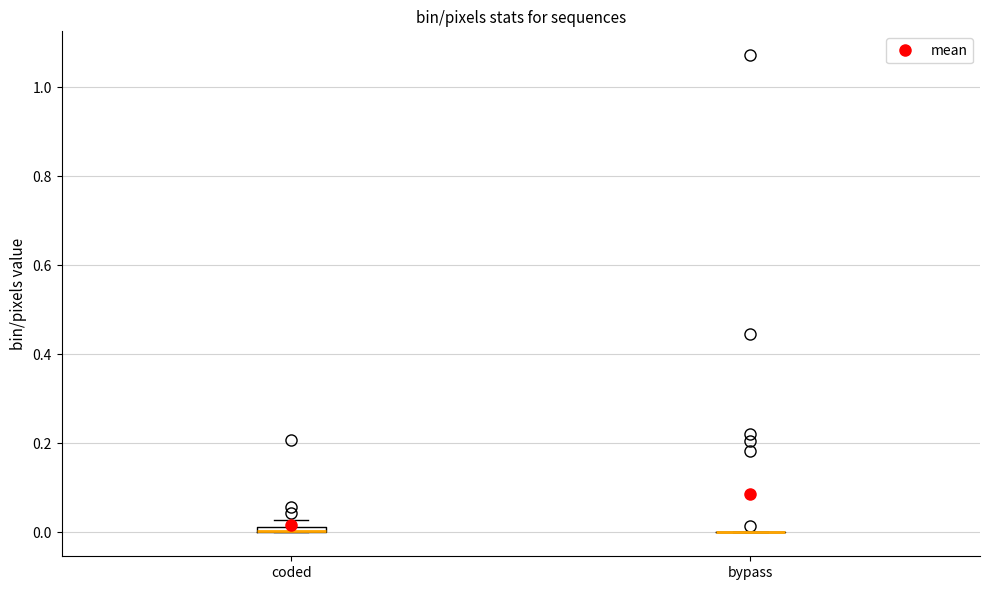

Where is the upper edge of the box for coded on the y-axis? The values are not printed on the chart, so give them approximately, as read against the axis.

0.02